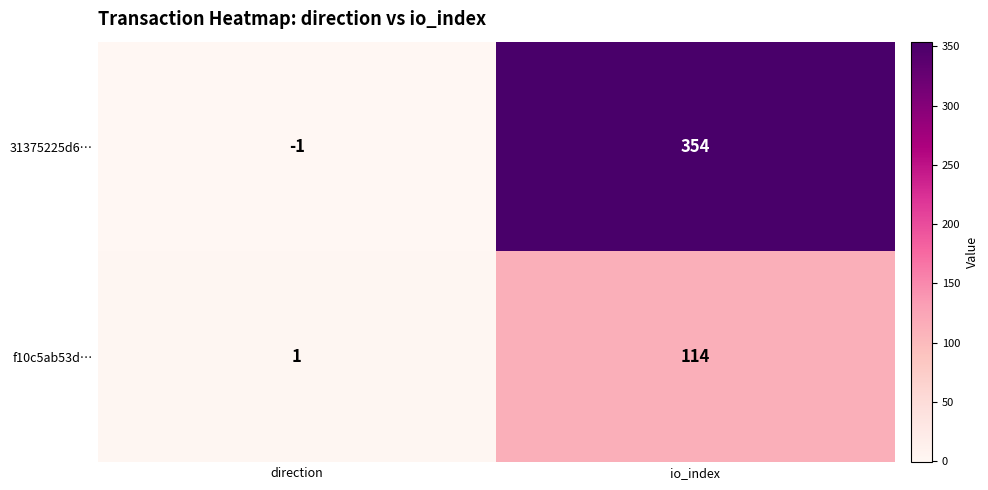

What is the maximum value shown in the chart?

354